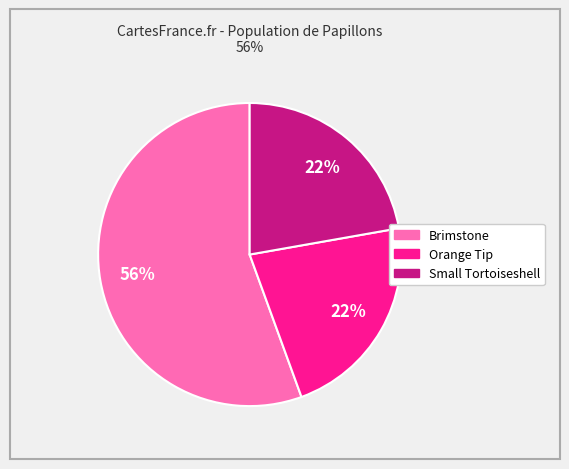

Is the sum of Orange Tip and Brimstone greater than half?

Yes